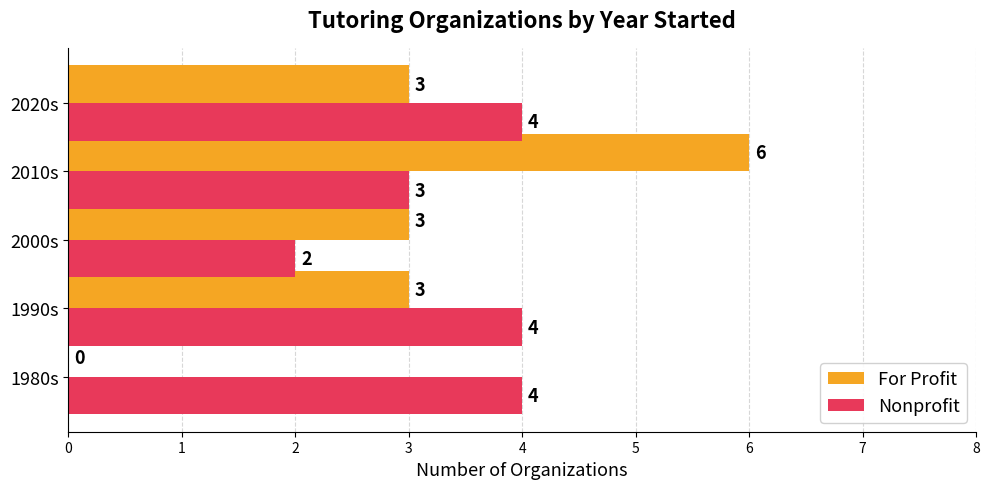

Between 2010s and 2020s, which series saw the biggest shift?

For Profit